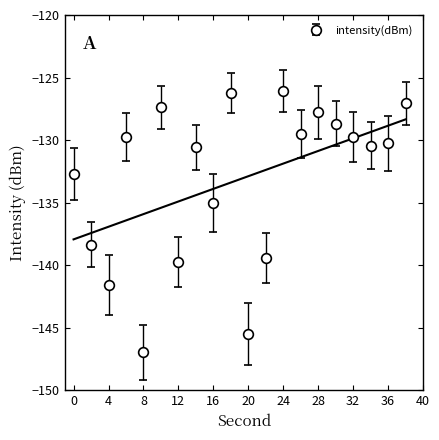

What is the approximate value at 38?

-127.1